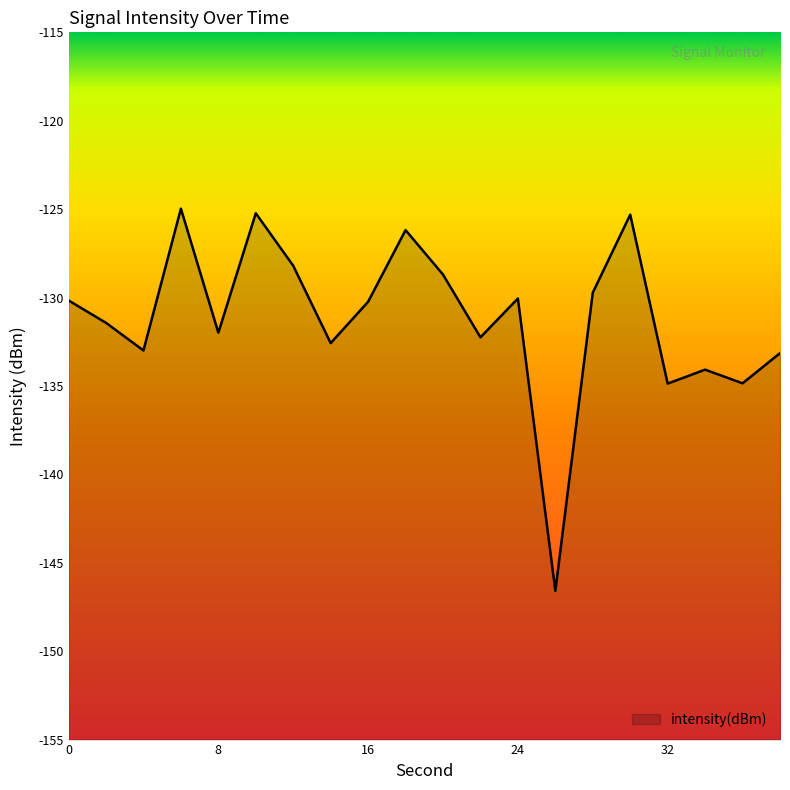

What is the difference between the values at 2 and 26?

15.2